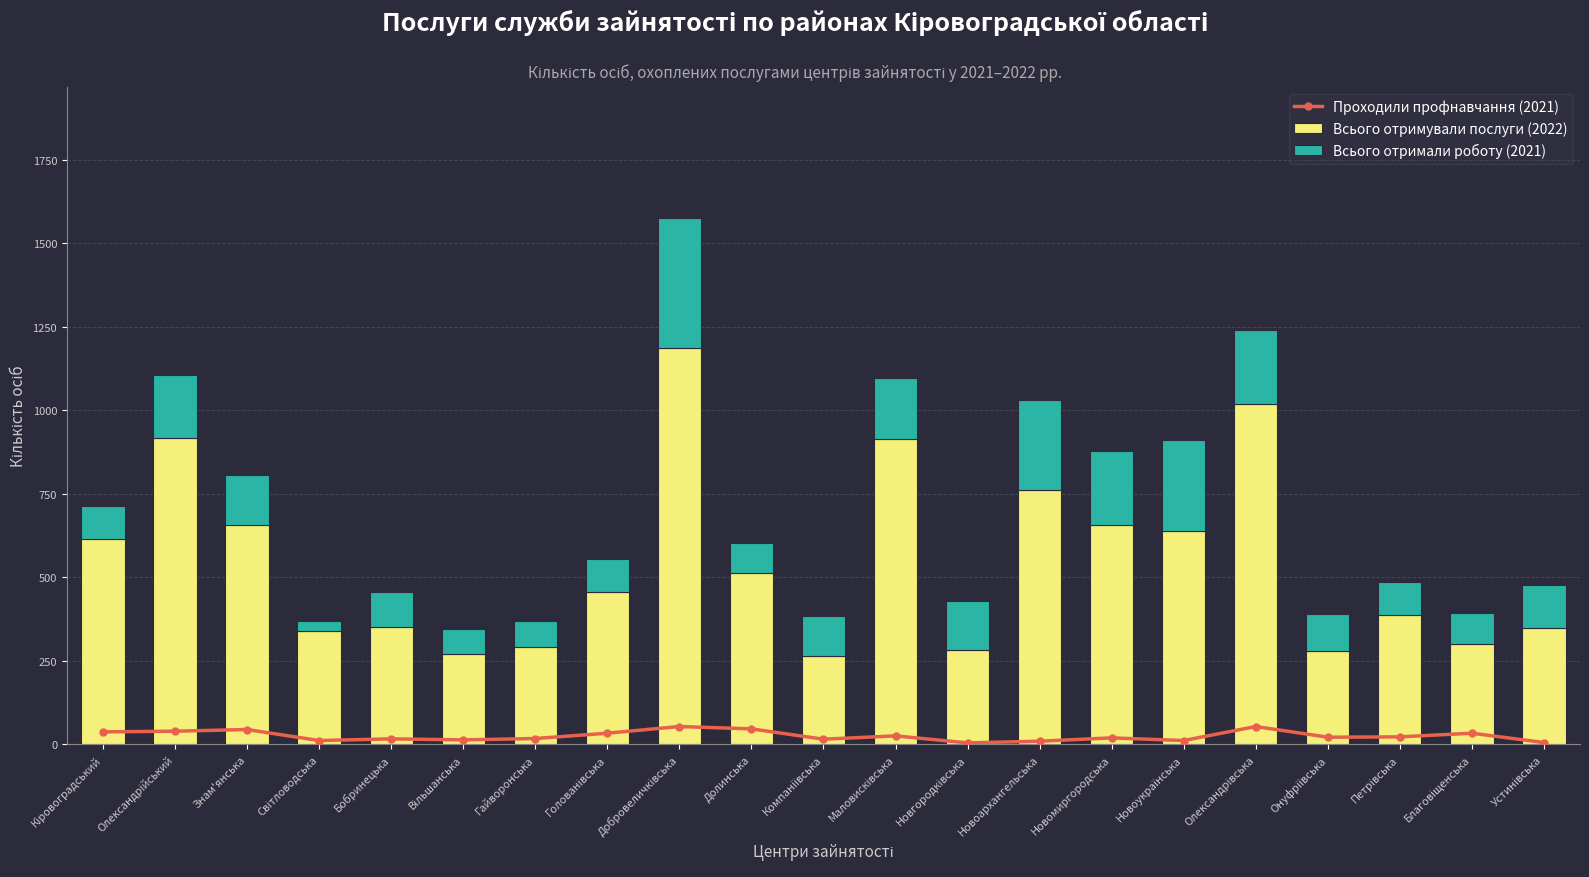

Where is Всього отримували послуги (2022) nearest to the value 725?

Новоархангельська